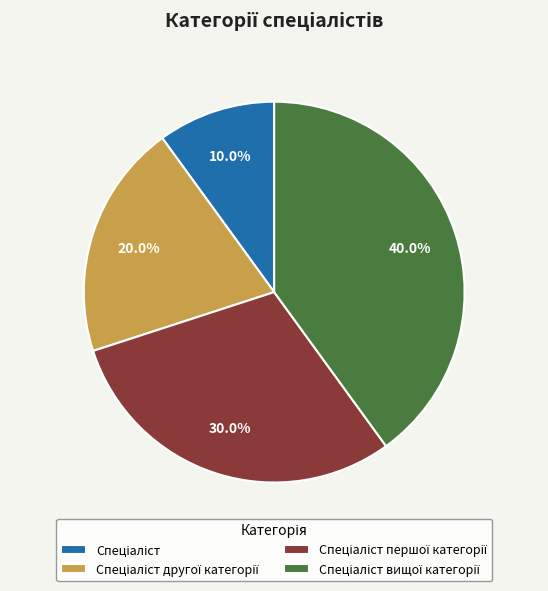

Is there a majority slice in this chart?

No